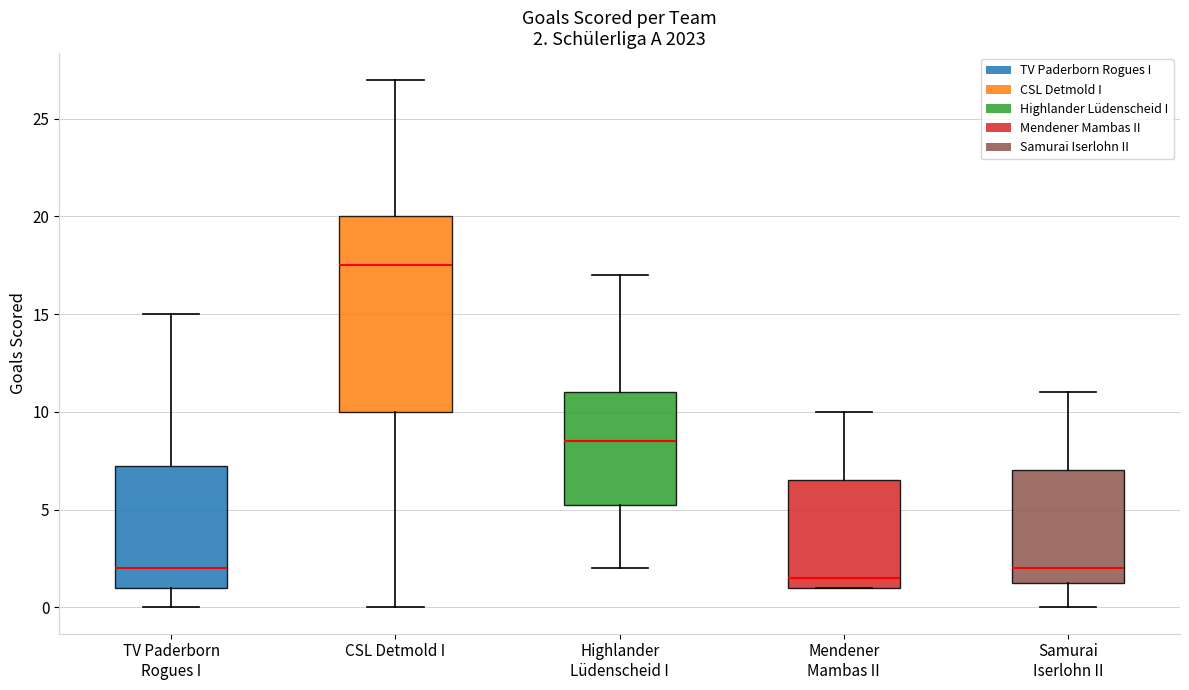

Which box has the lowest median line?

Mendener Mambas II